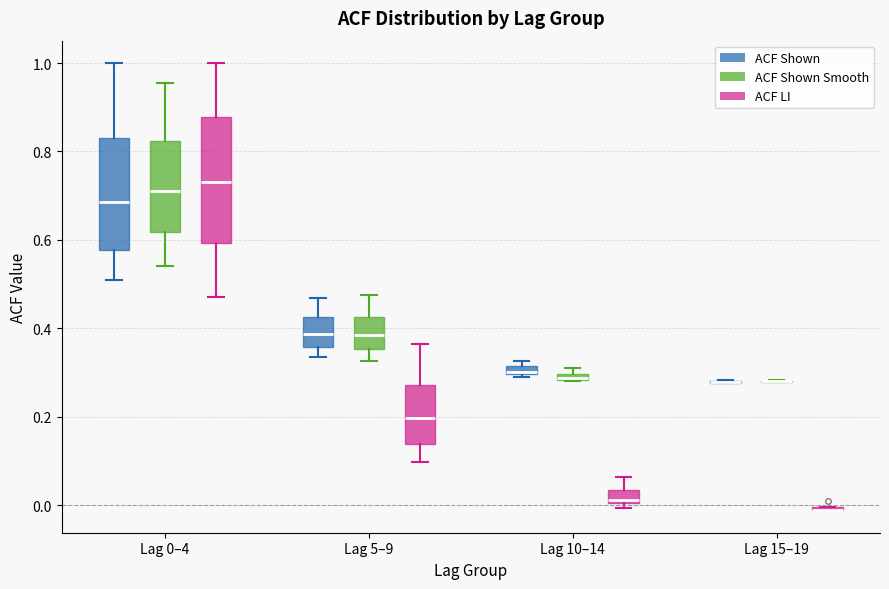

Where is the upper edge of the box for Lag 10–14 (ACF Shown Smooth) on the y-axis? The values are not printed on the chart, so give them approximately, as read against the axis.

0.30